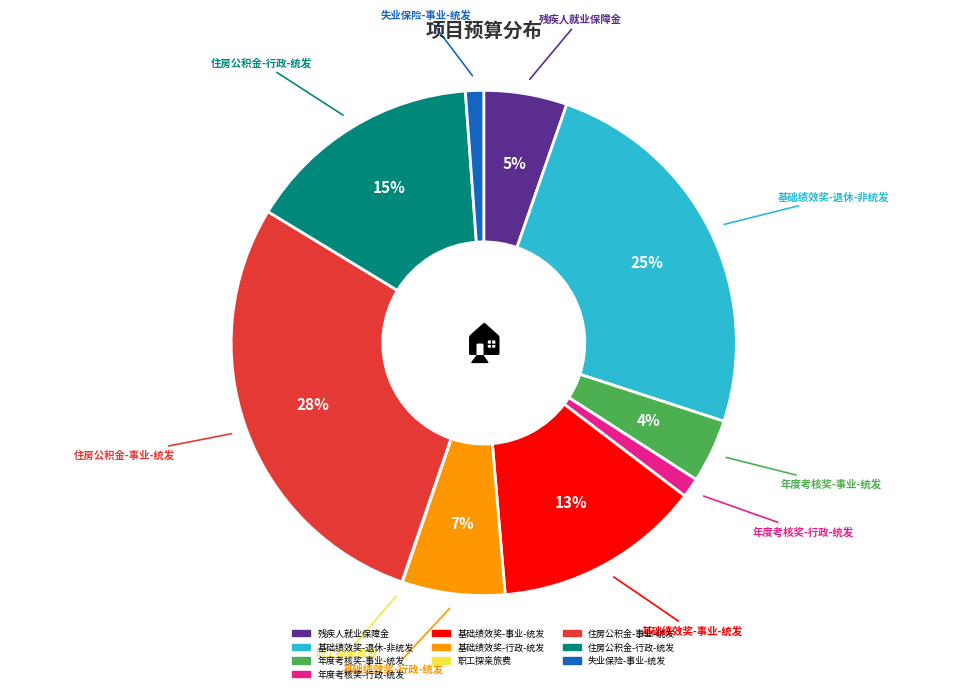

To the nearest percent, what is the difference between the largest and smallest slice percentages?

28%